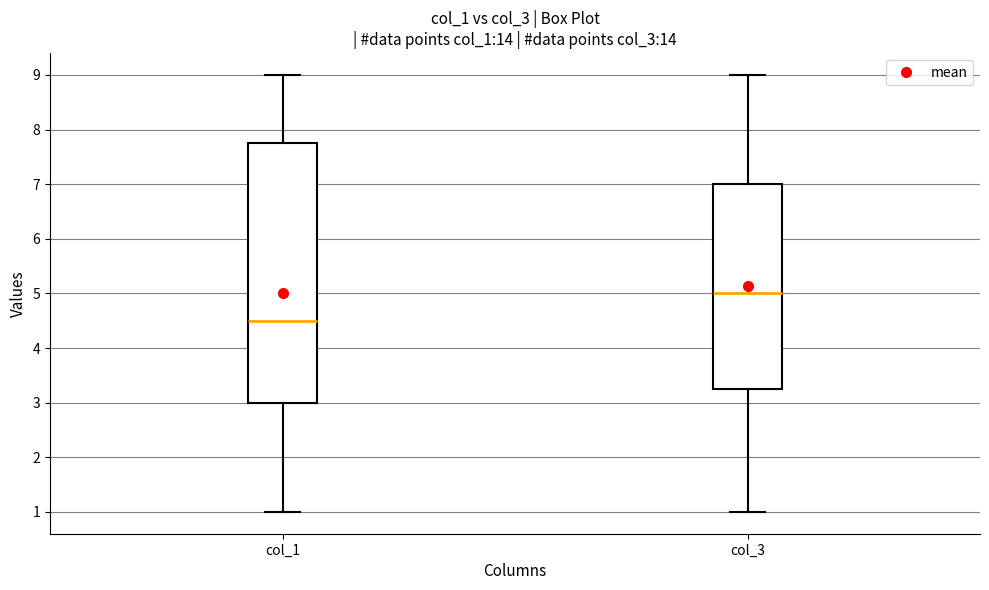

Which box has the highest median line?

col_3